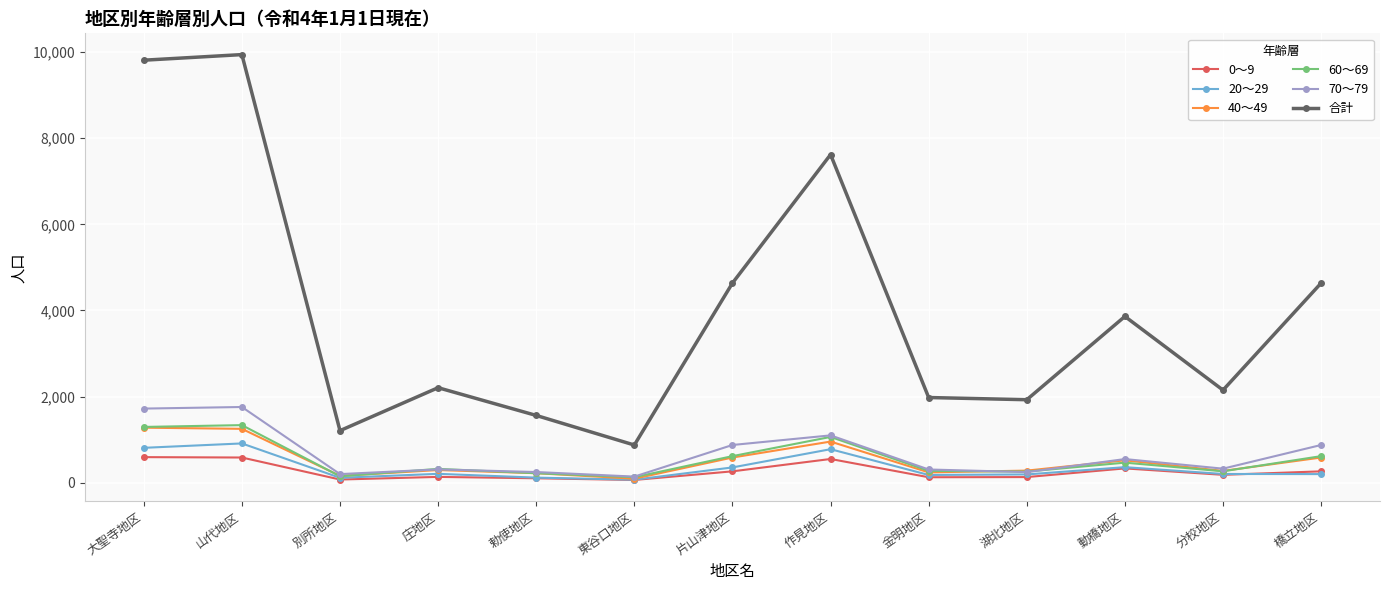

True or false: 40～49 has more than 0 interior local peaks.

True